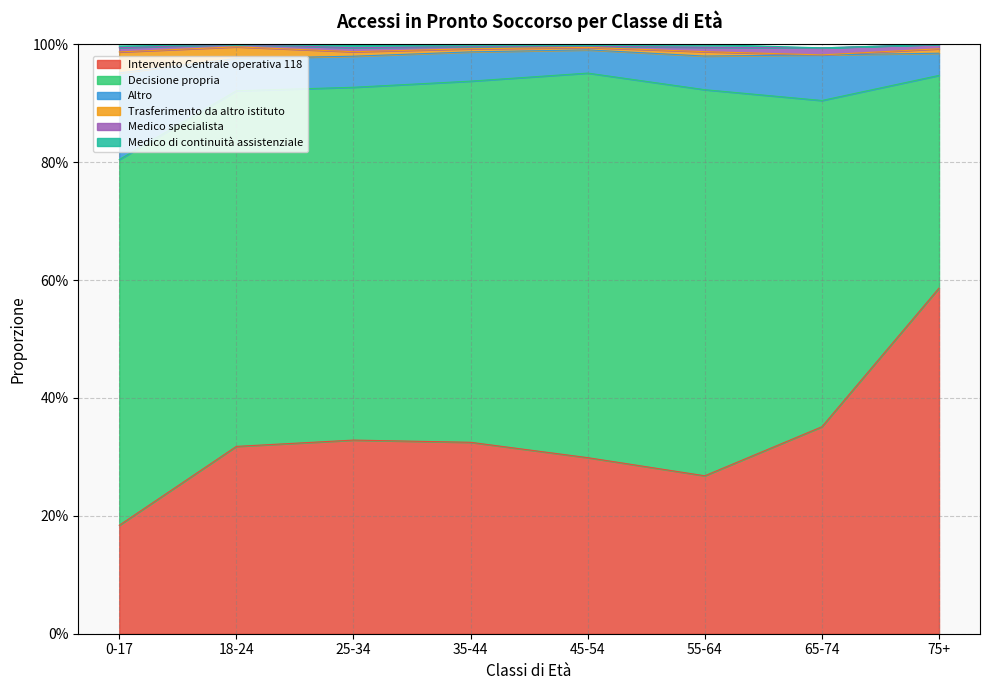

Is it true that Intervento Centrale operativa 118 equals 0.3 at 45-54?

True